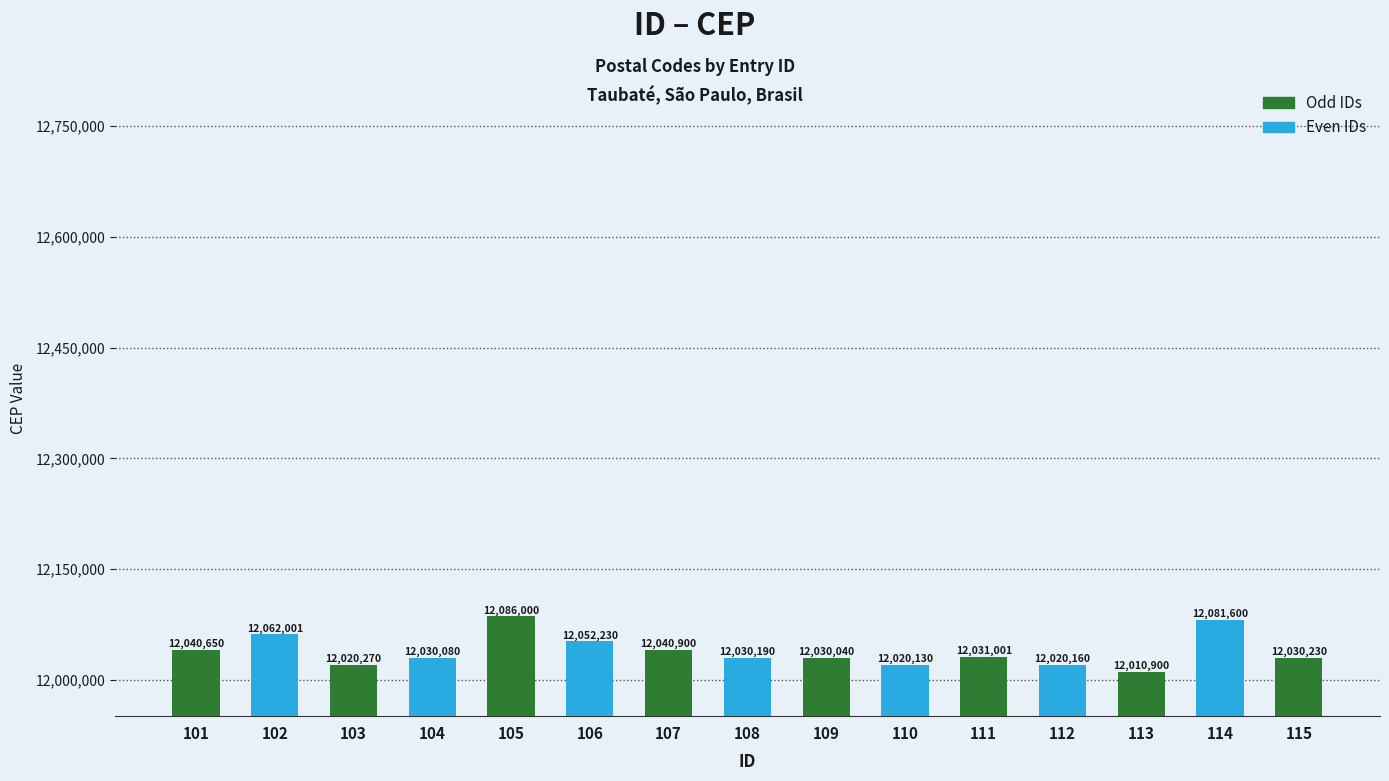

Where does the data first go above 12030230?

101